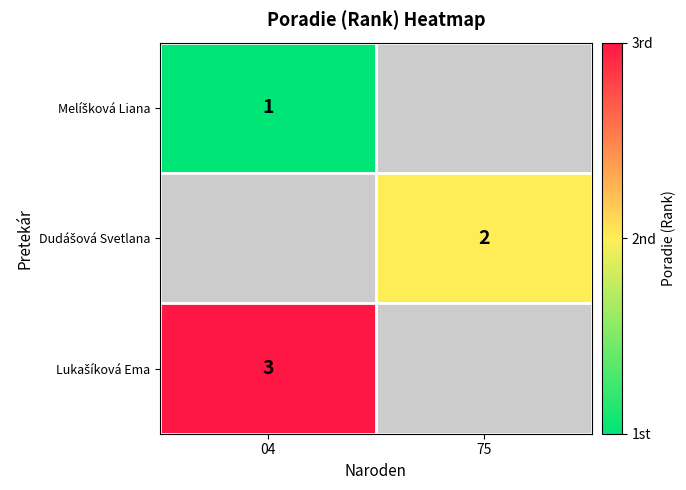

At how many categories does at least one series exceed 1?

2